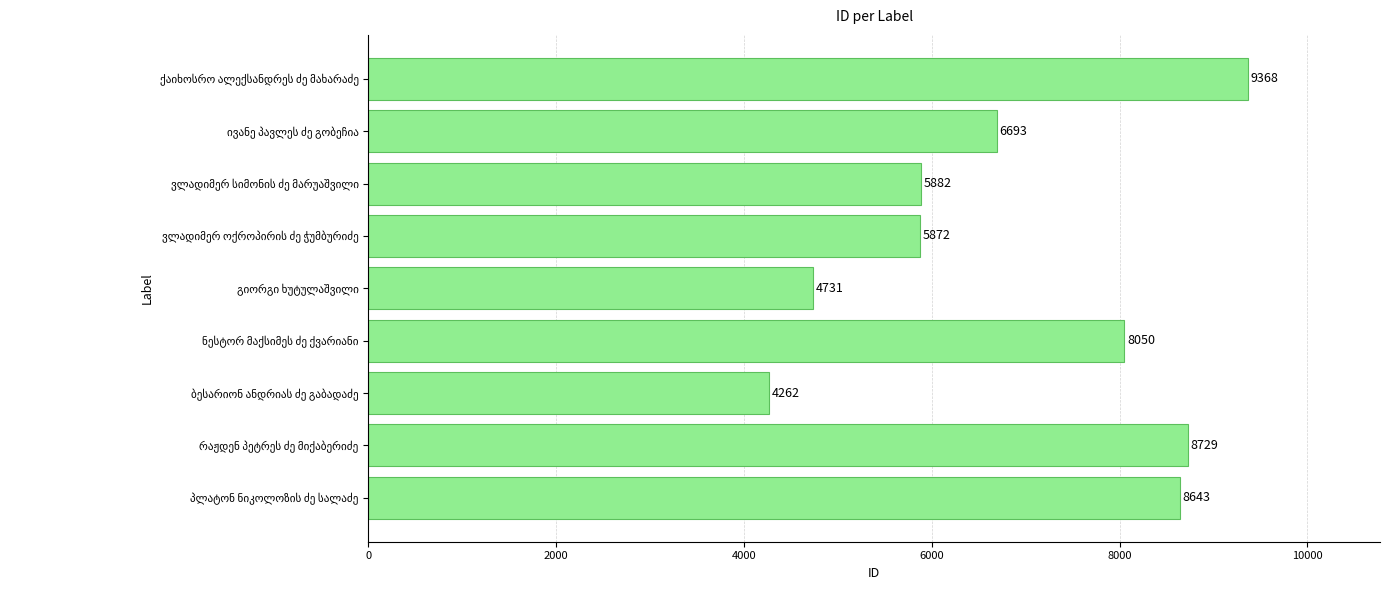

What is the smallest value displayed?

4262